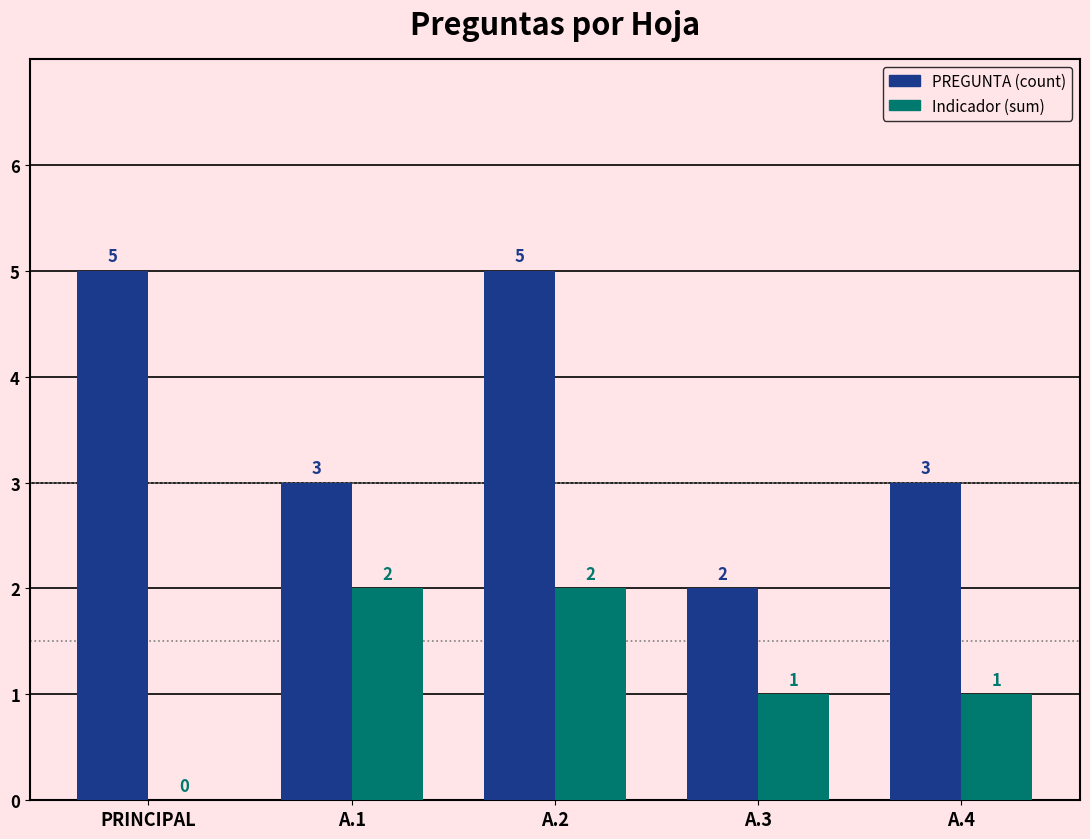

What is the maximum value shown in the chart?

5